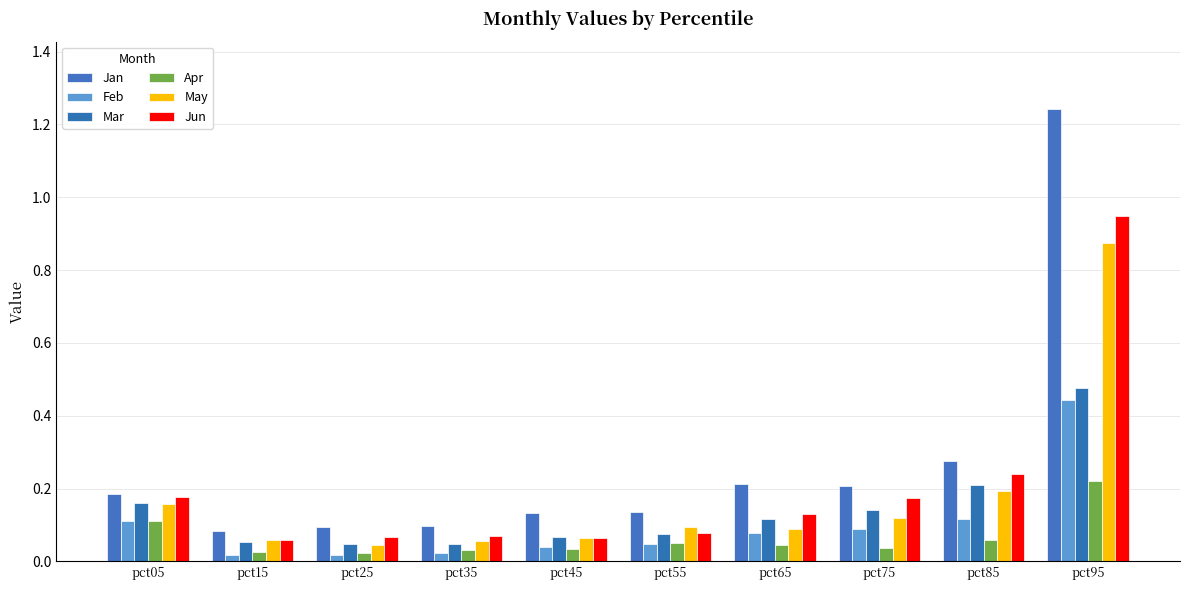

True or false: Jan has a value of 0.2 at pct75.

True